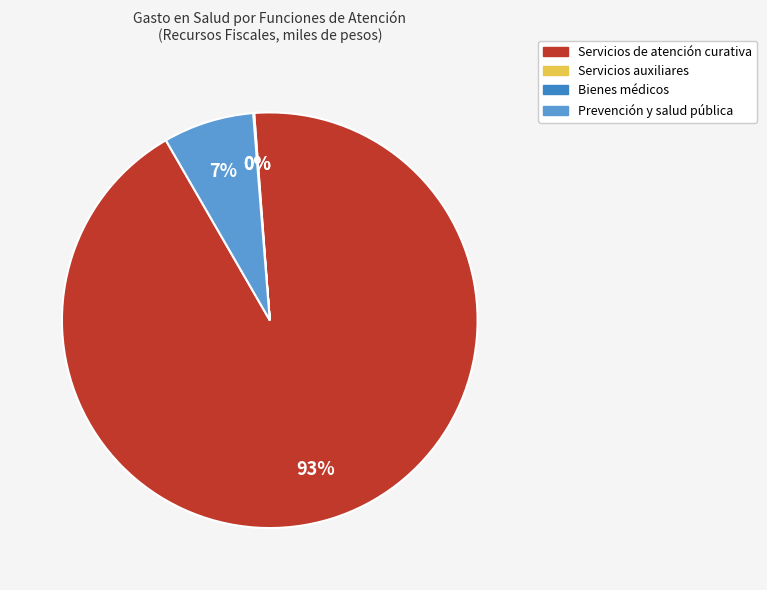

Is there any slice that represents more than half of the pie?

Yes